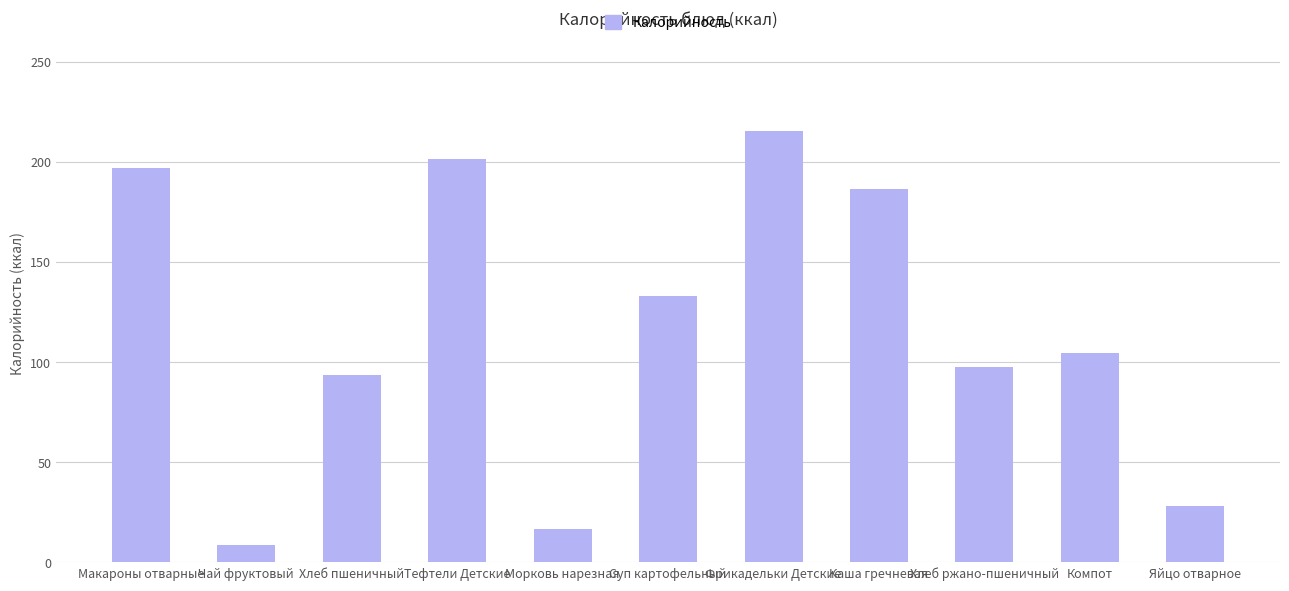

What is the label of the 3rd bar from the right?

Хлеб ржано-пшеничный